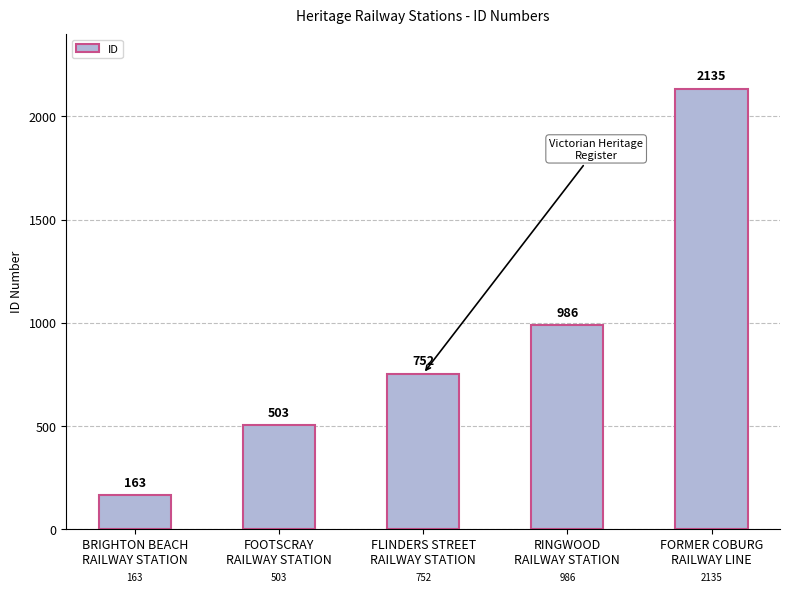

What is the label of the 5th bar from the left?

FORMER COBURG
RAILWAY LINE